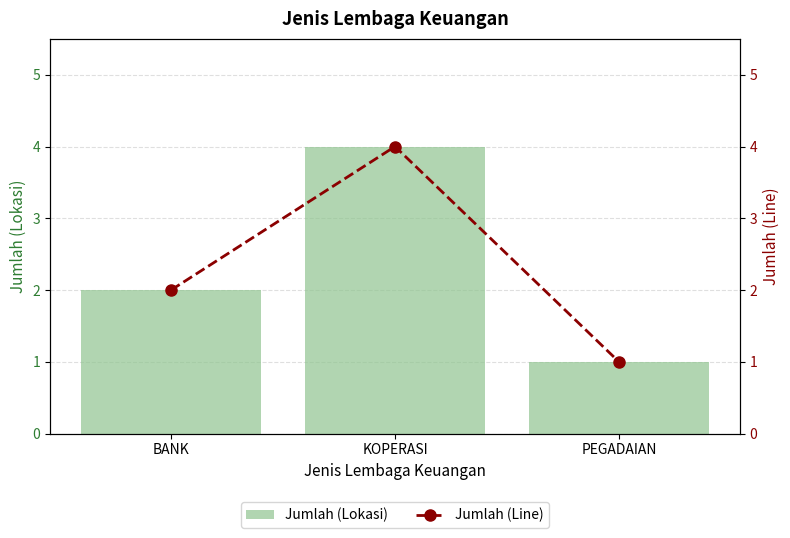

Reading left to right, extract all data points from this chart.

Jumlah (Lokasi): 2	4	1
Jumlah (Line): 2	4	1